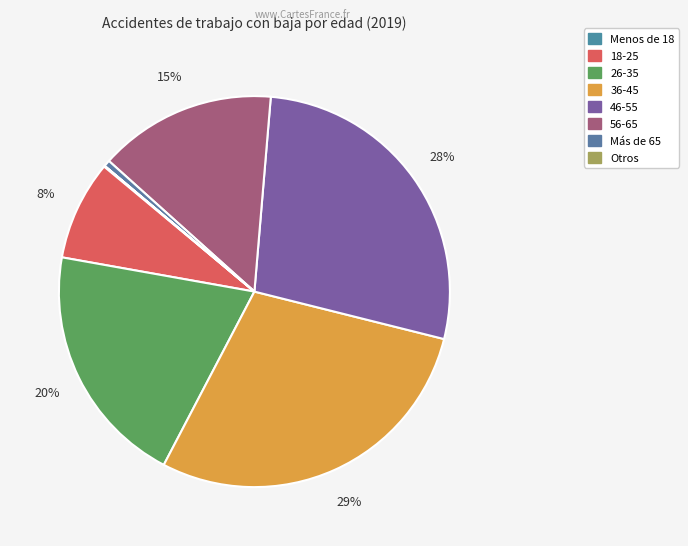

Which slice is the largest?

36-45